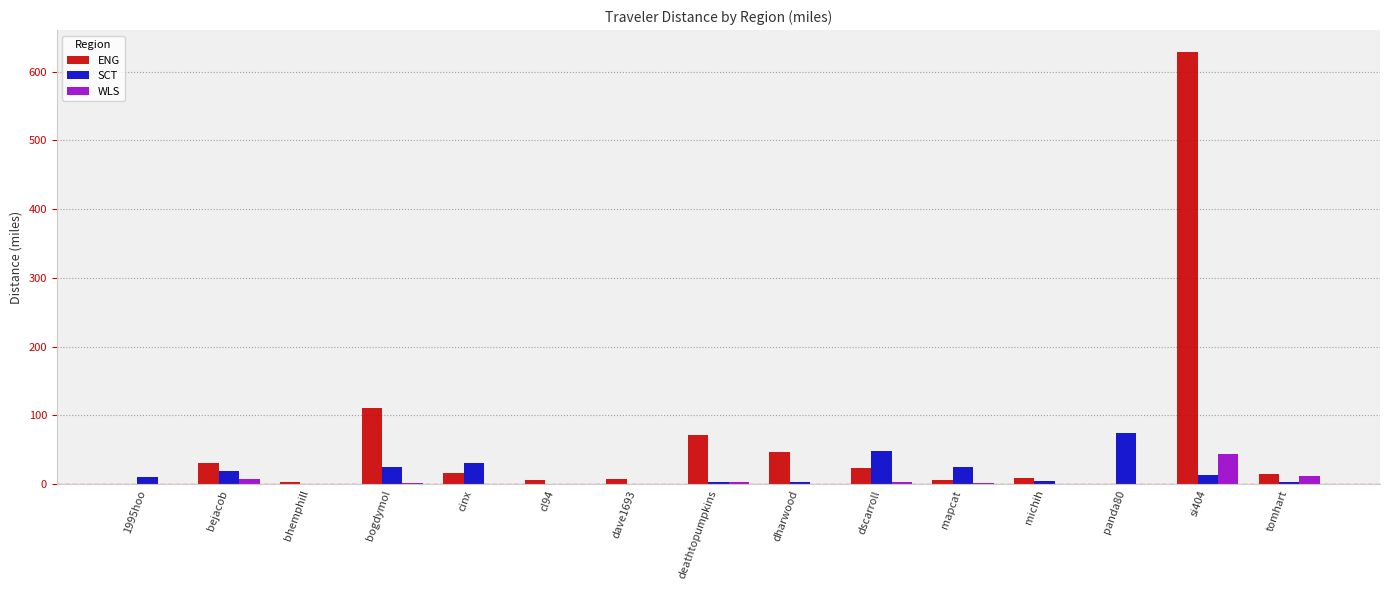

How many data points in WLS are above 0?

9